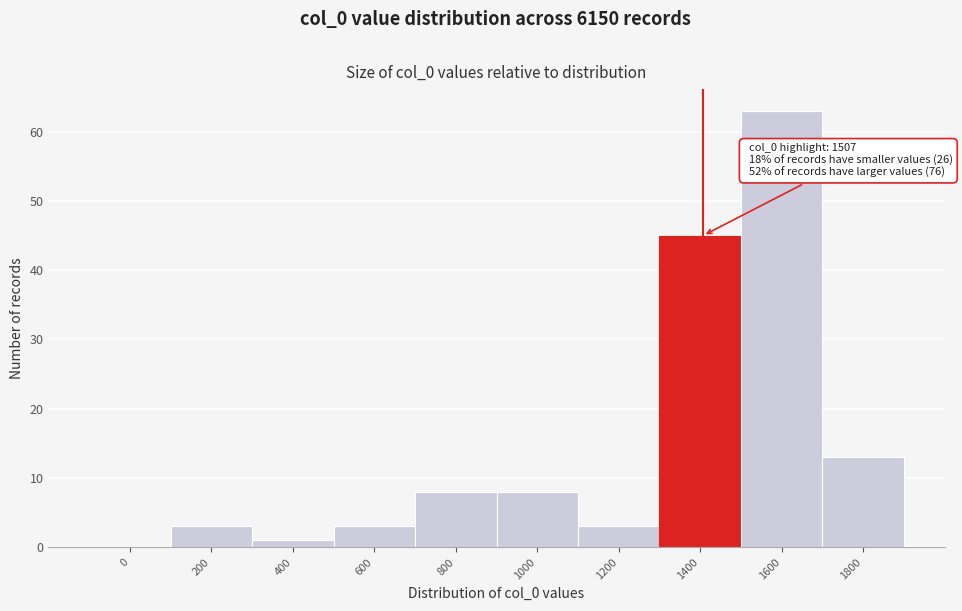

Reading left to right, list all the values displayed in this chart.

0=0	200=3	400=1	600=3	800=8	1000=8	1200=3	1400=45	1600=63	1800=13